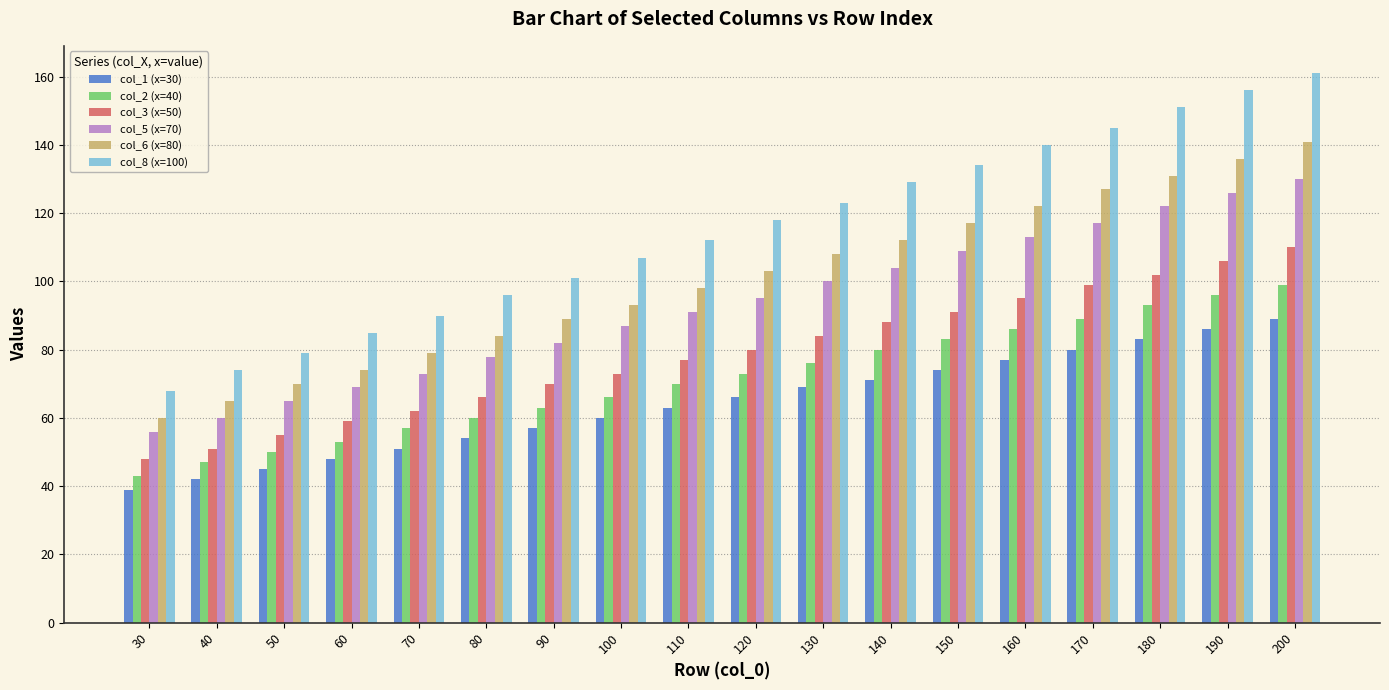

Are the bars grouped side by side (vs. stacked)?

Yes